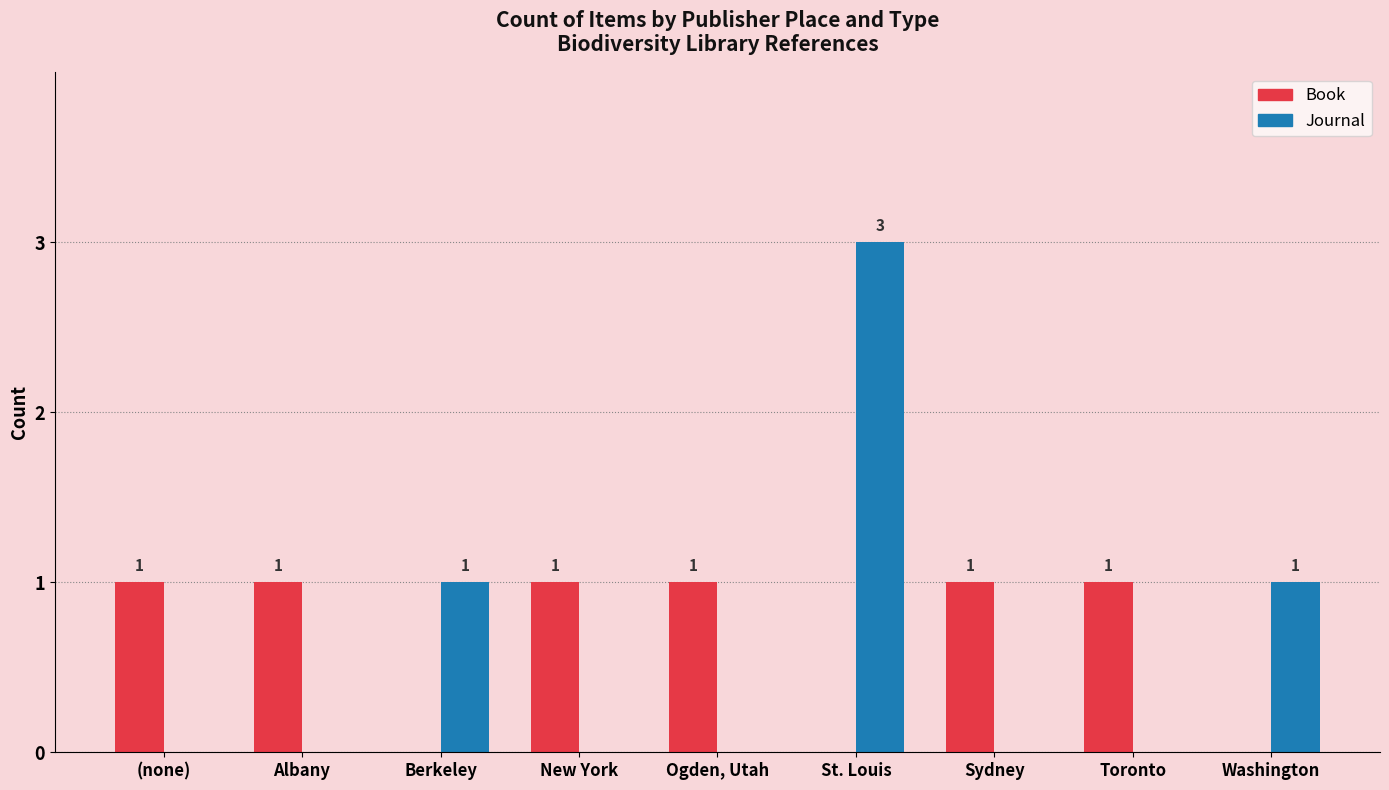

What is the maximum value shown in the chart?

3